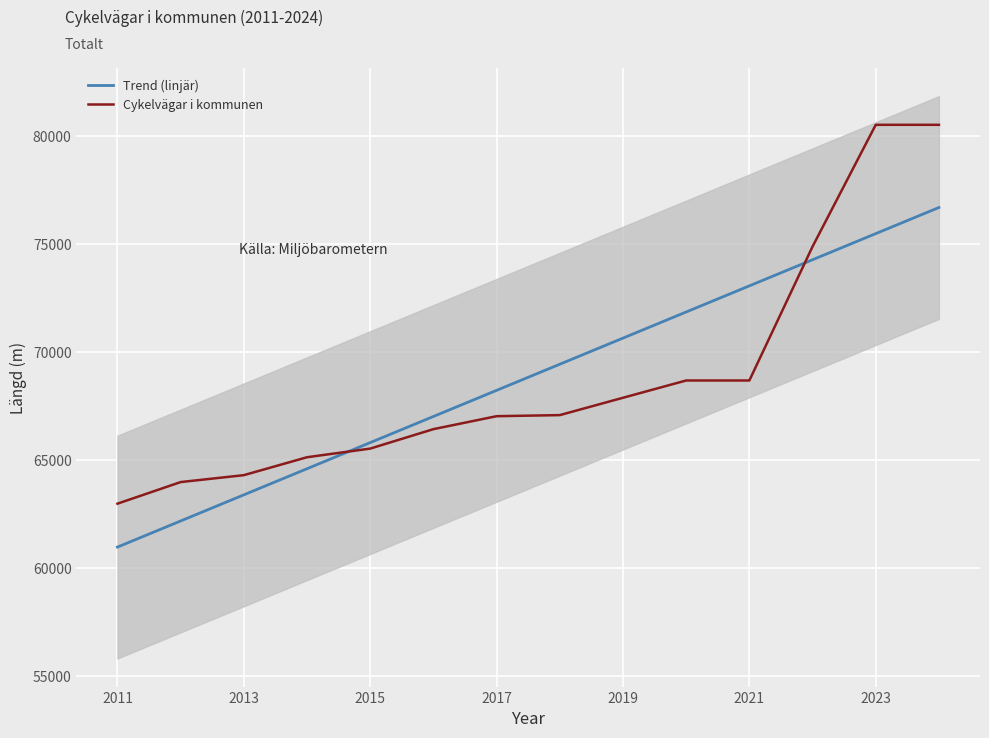

Reading right to left, extract all data points from this chart.

Trend (linjär): 76711.1	75501.8	74292.5	73083.2	71873.9	70664.7	69455.4	68246.1	67036.8	65827.5	64618.2	63408.9	62199.6	60990.3
Cykelvägar i kommunen: 80539.0	80539.0	74903.0	68703.0	68703.0	67903.0	67100.0	67050.0	66450.0	65550.0	65150.0	64320.0	64000.0	63000.0